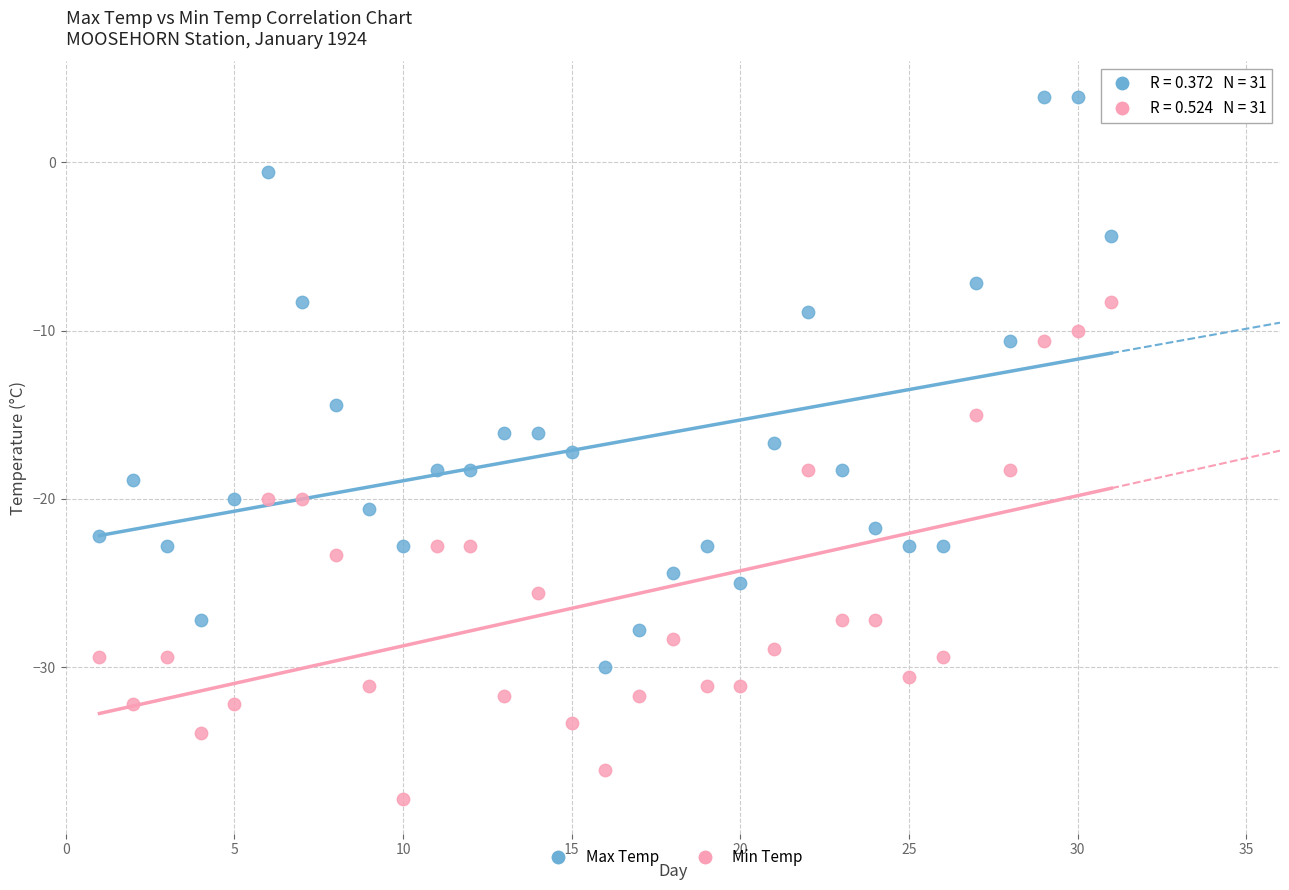

In the Max Temp series, what Y value is closest to -13?

-14.4